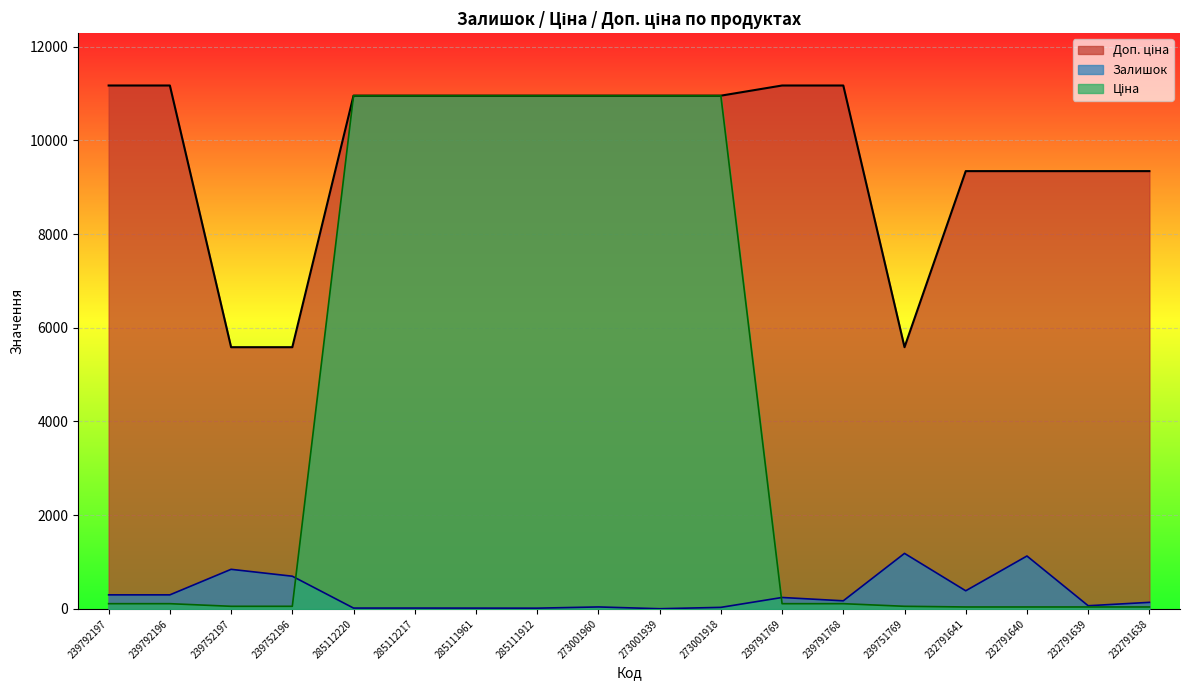

Rank the series by their average value, from lowest to highest.

Залишок, Ціна, Доп. ціна